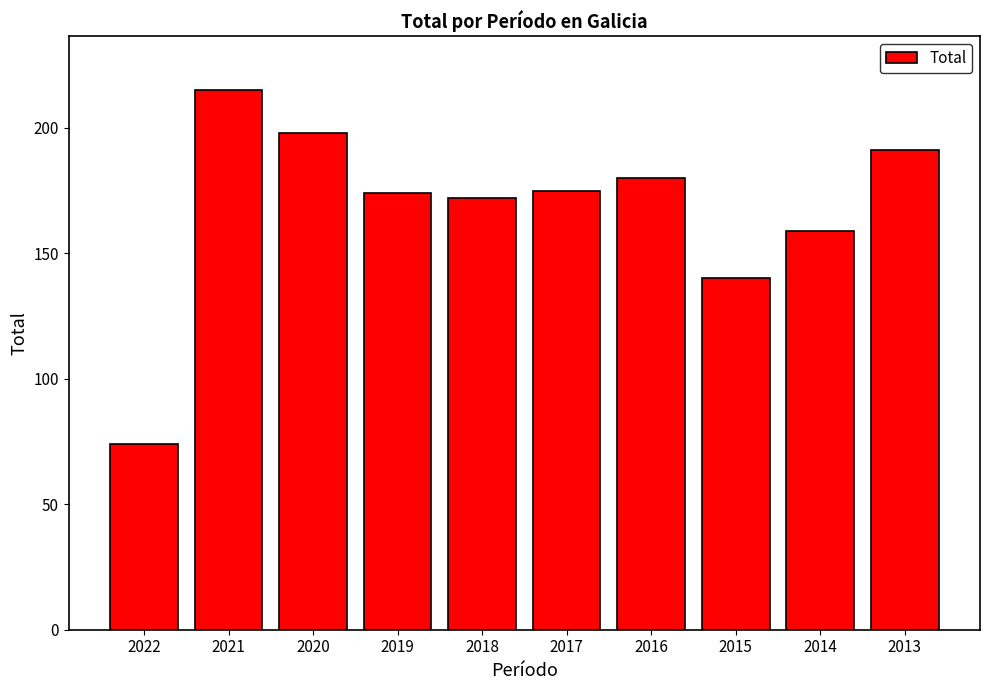

What is the average value?

168